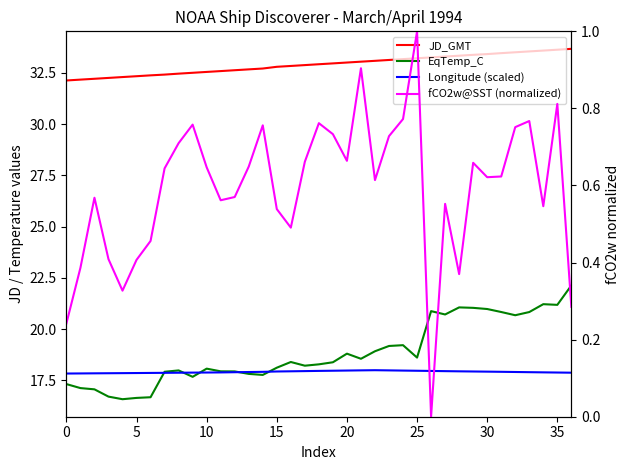

Is the value of fCO2w@SST (normalized) at 30 greater than the value of EqTemp_C at 25?

No